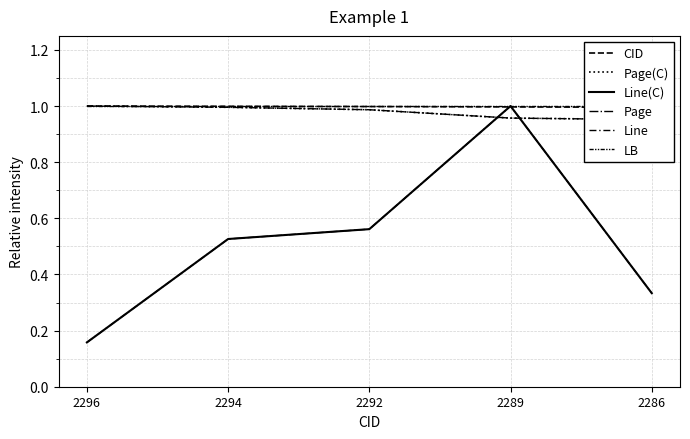

The LB series shows 1.5 at 2294. True or false?

False